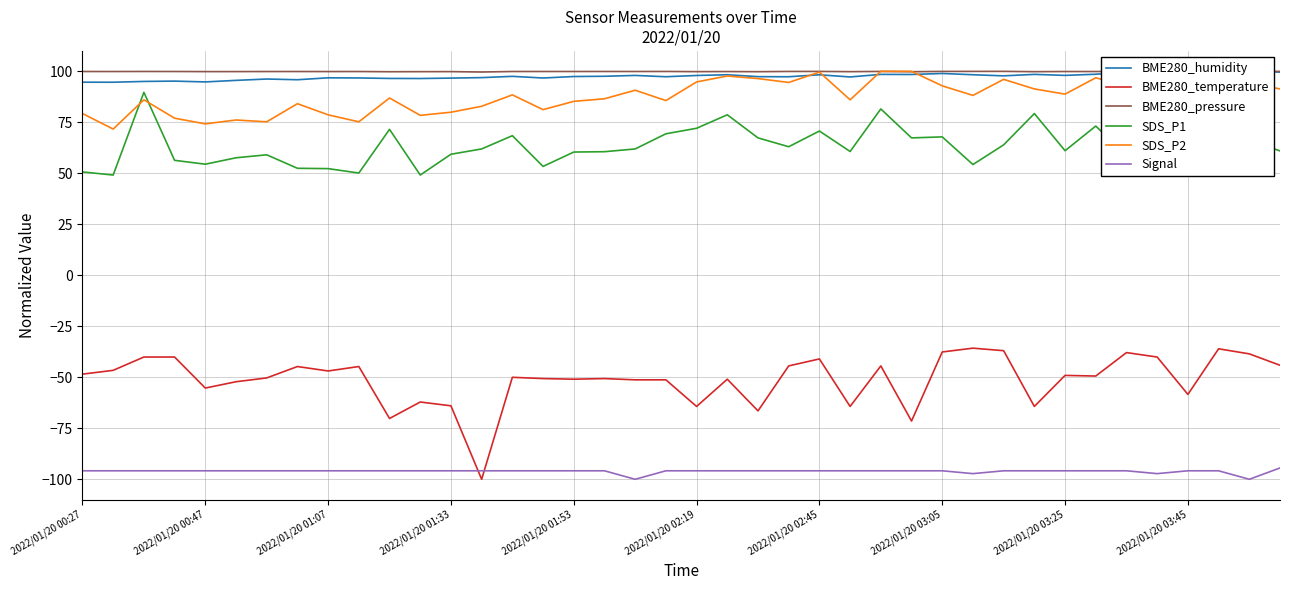

At which category does the chart reach its peak across all series?

38